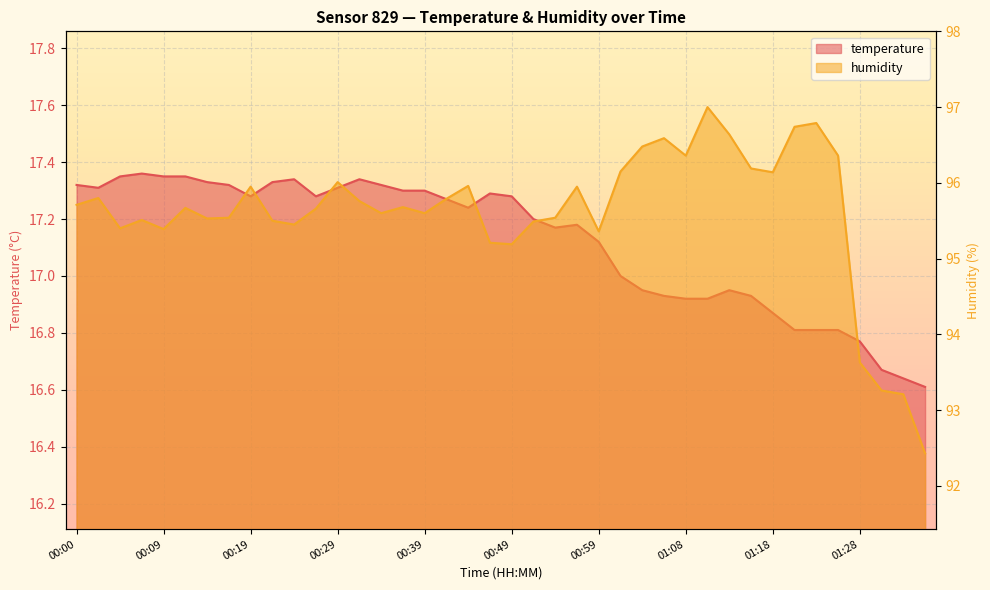

What position from the left is 00:09?

5